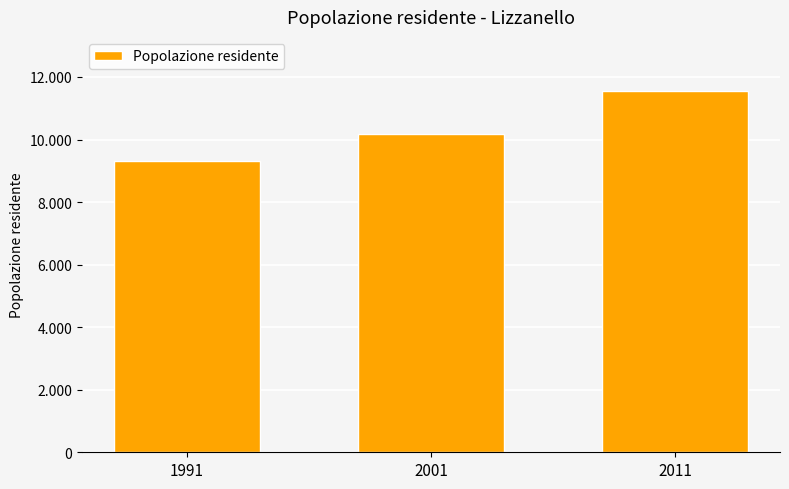

Reading left to right, what are all the values shown in this chart?

9321	10161	11549